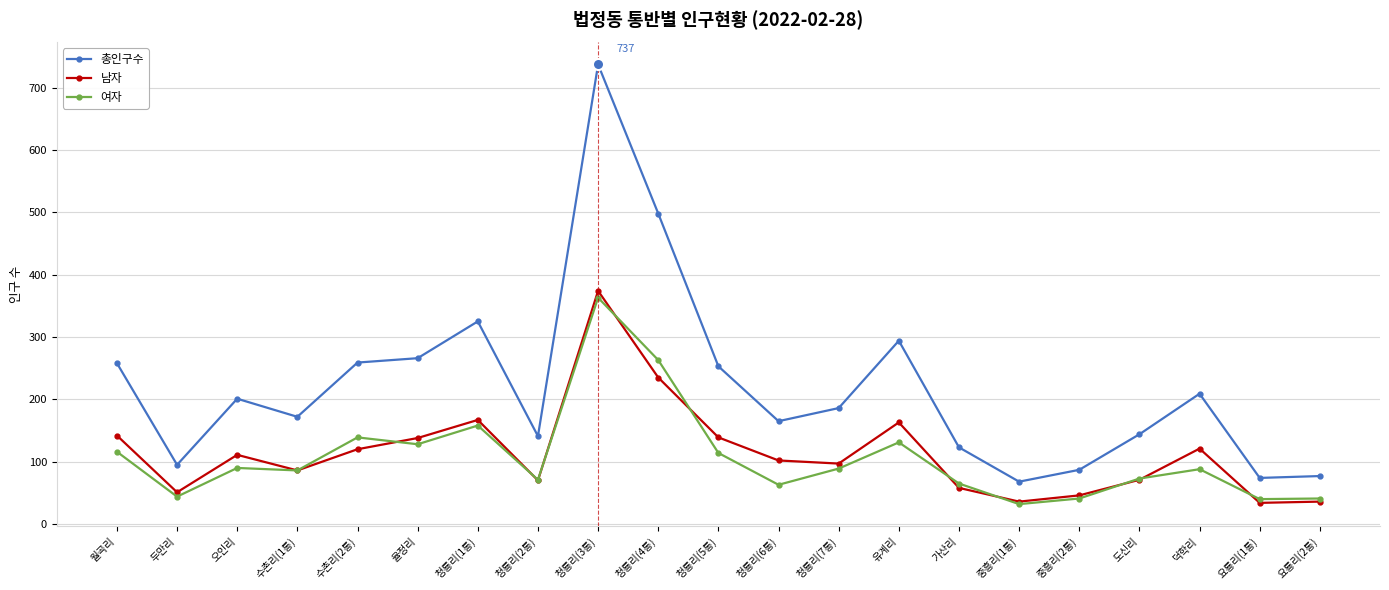

Between 가산리 and 중흥리(2통), which series saw the biggest shift?

총인구수